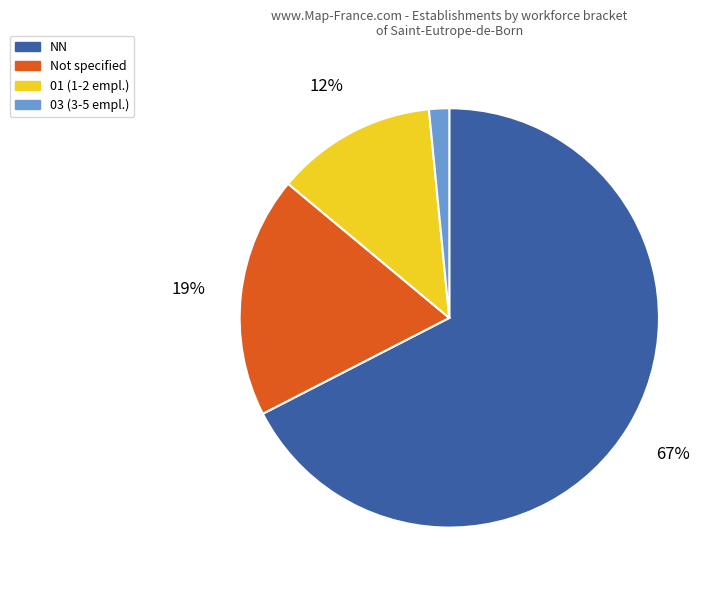

To the nearest percent, what is the average slice percentage?

25%